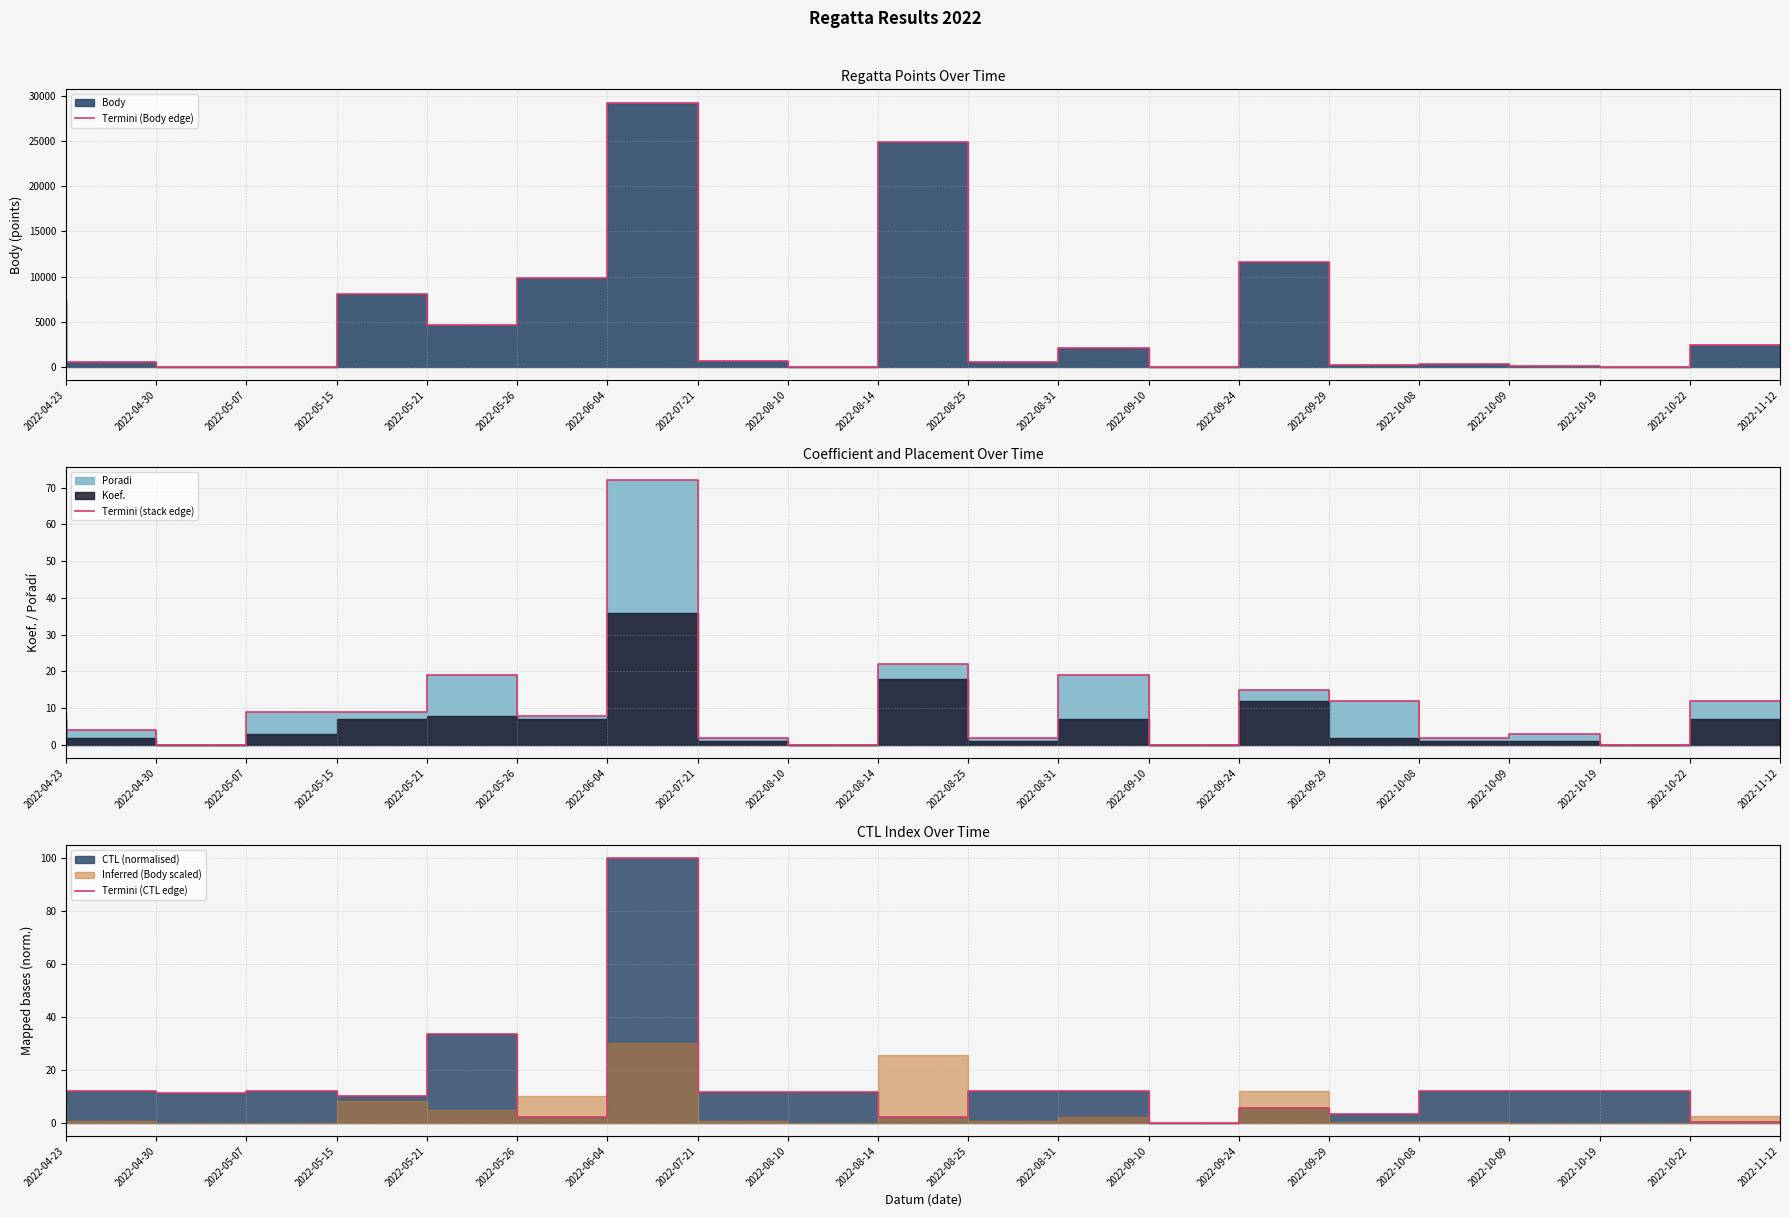

How many data points in Termini (CTL edge) are above 11?

12